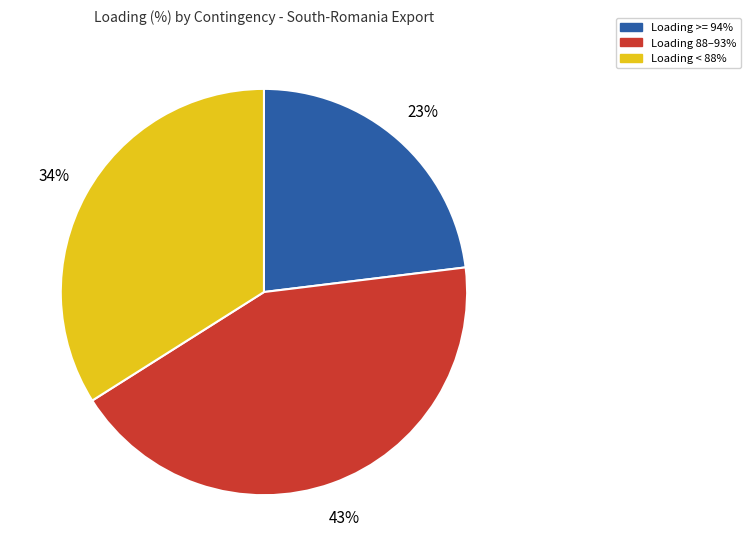

Which has a higher value, Loading 88–93% or Loading >= 94%?

Loading 88–93%